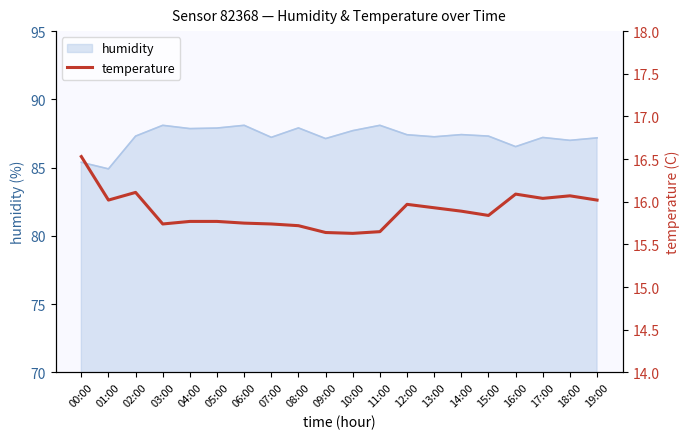

The humidity series shows 150.2 at 06:00. True or false?

False